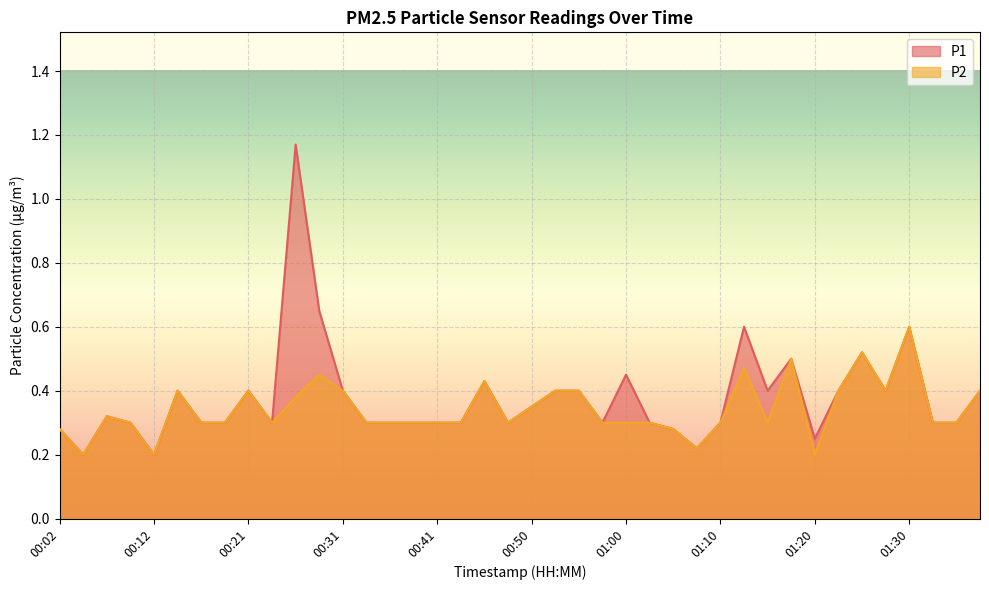

At which category does P2 reach its first local peak?

00:07